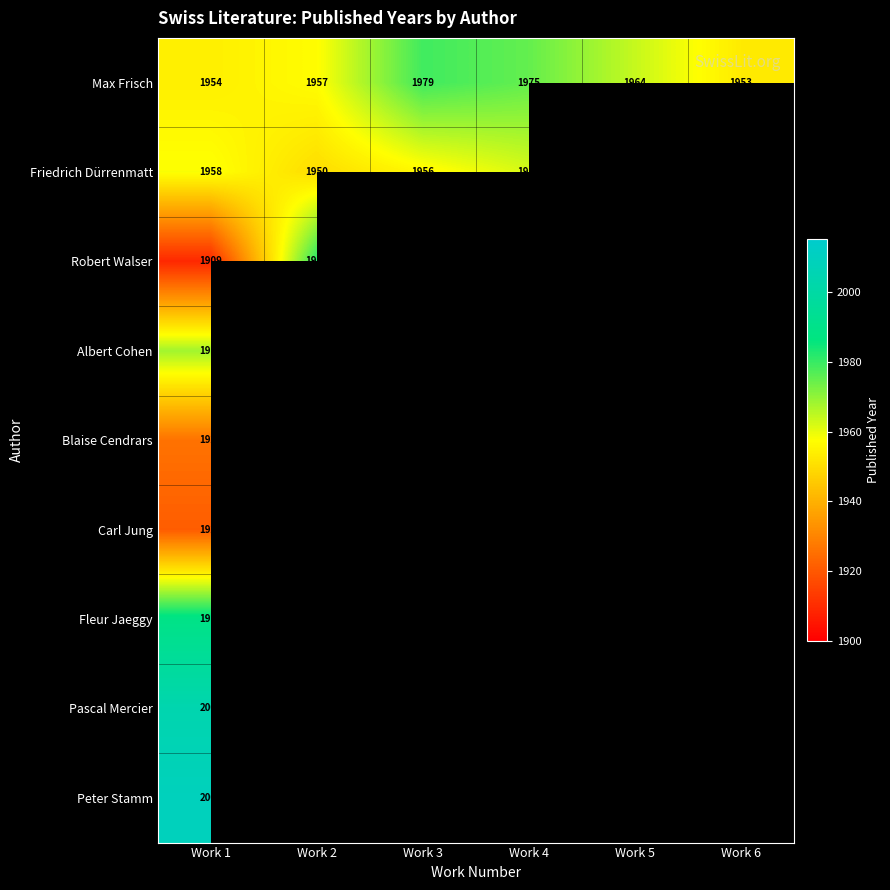

True or false: Max Frisch has a value of 1964 at Work 5.

True